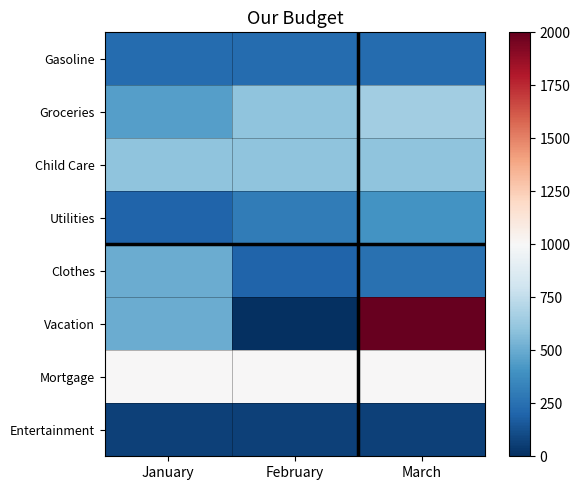

At January, list the series in order from smallest to largest.

Entertainment, Utilities, Gasoline, Groceries, Clothes, Vacation, Child Care, Mortgage